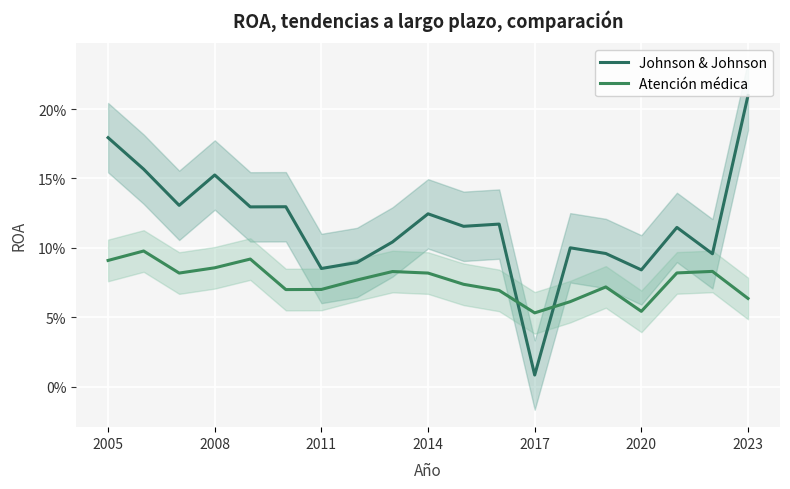

After their last crossing, which series has the higher values: Johnson & Johnson or Atención médica?

Johnson & Johnson